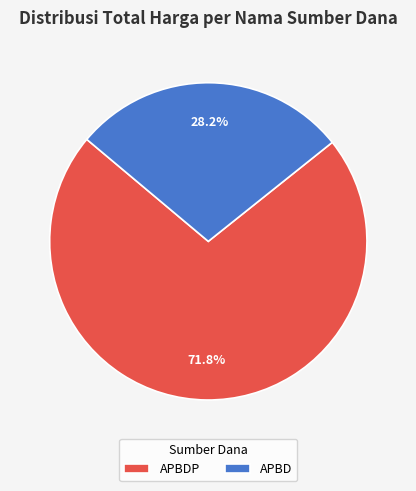

Does APBD represent more than half of the total?

No